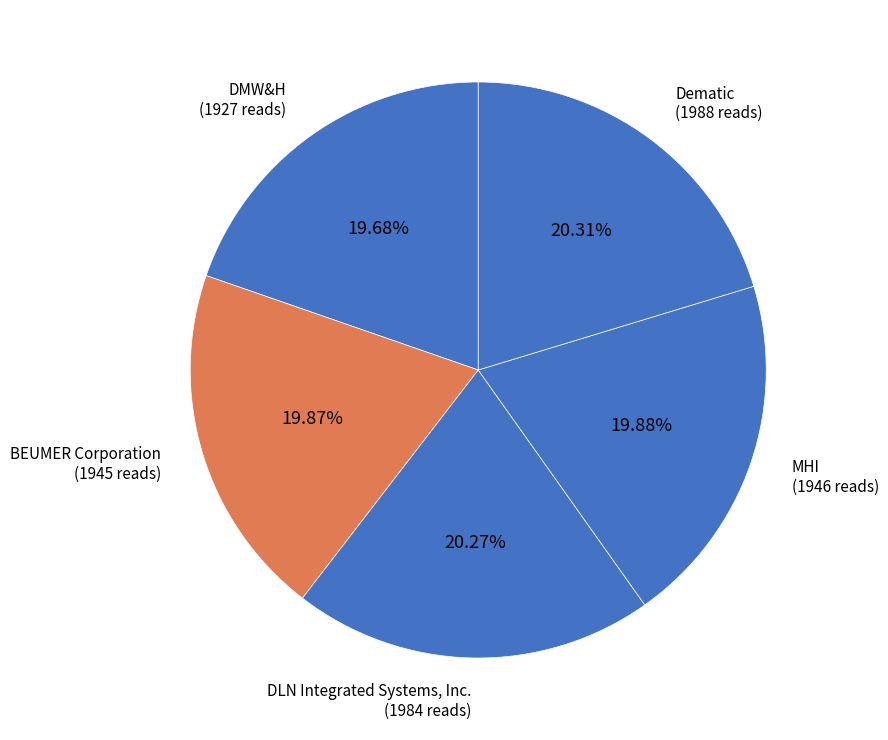

Is there any slice that represents more than half of the pie?

No